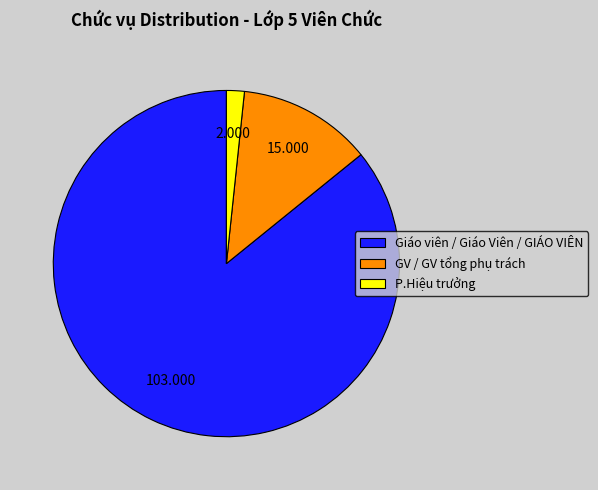

Which category has the biggest portion of the pie?

Giáo viên / Giáo Viên / GIÁO VIÊN